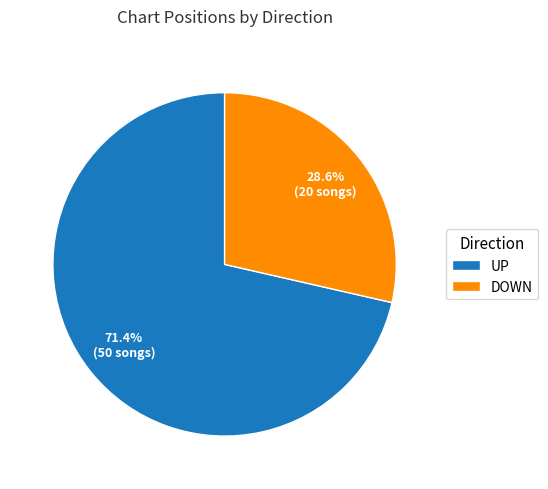

Approximately how many times larger is the value at DOWN compared to UP?

0.4